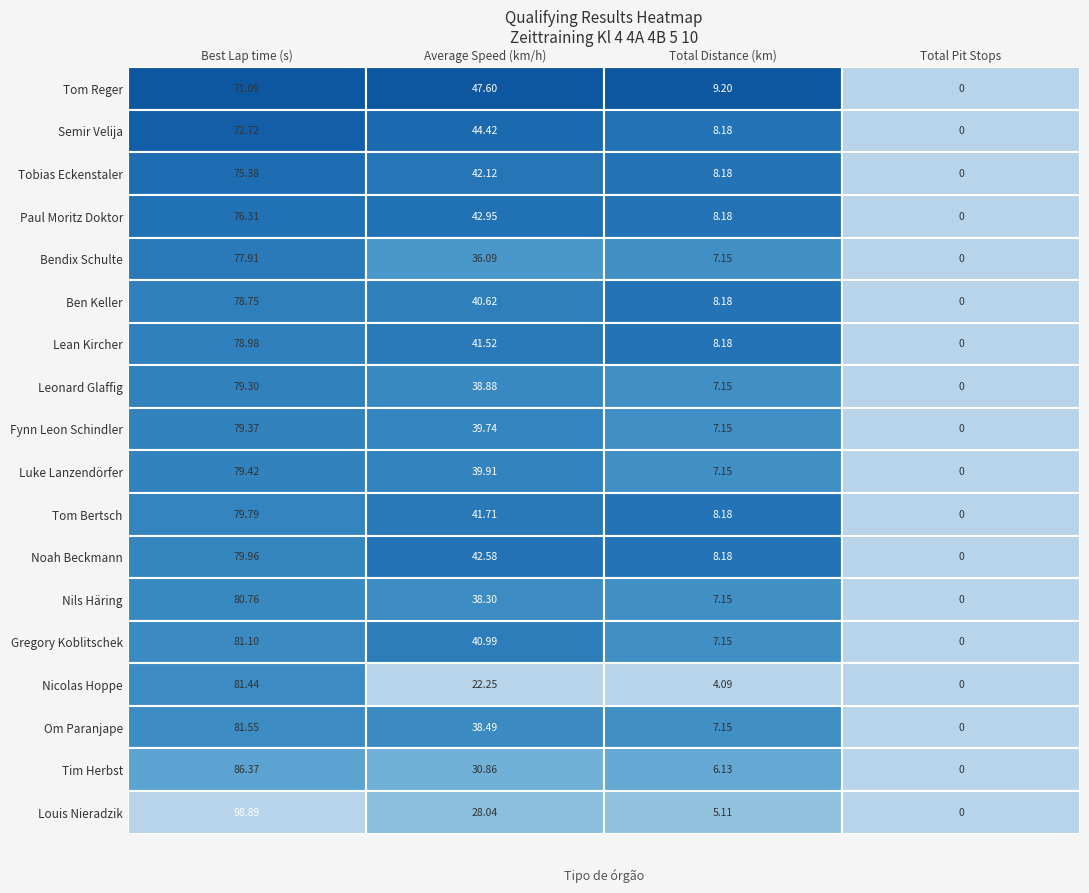

Where is Tom Reger nearest to the value 35?

Average Speed